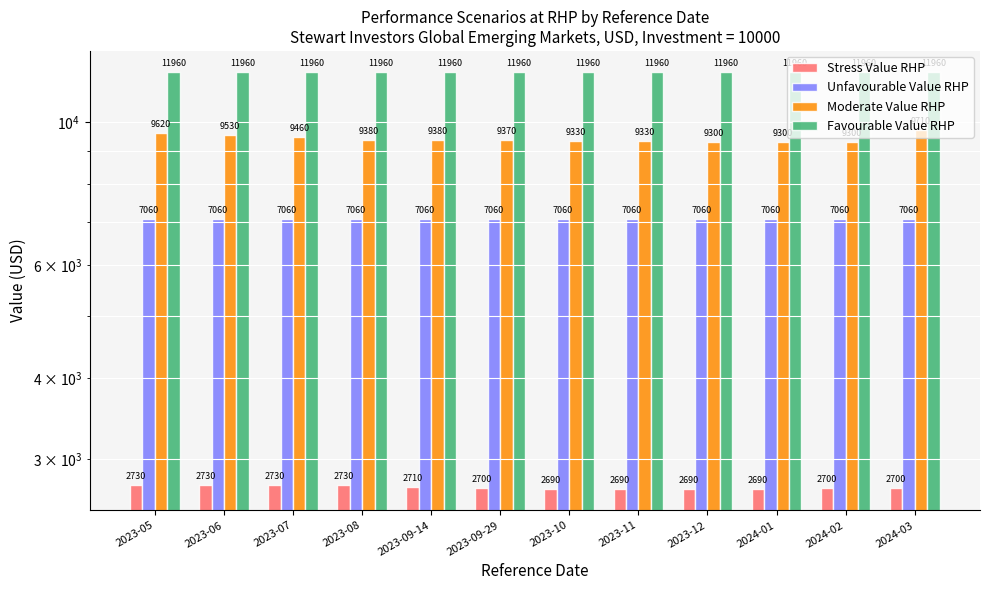

Where is Favourable Value RHP nearest to the value 11960?

2023-05